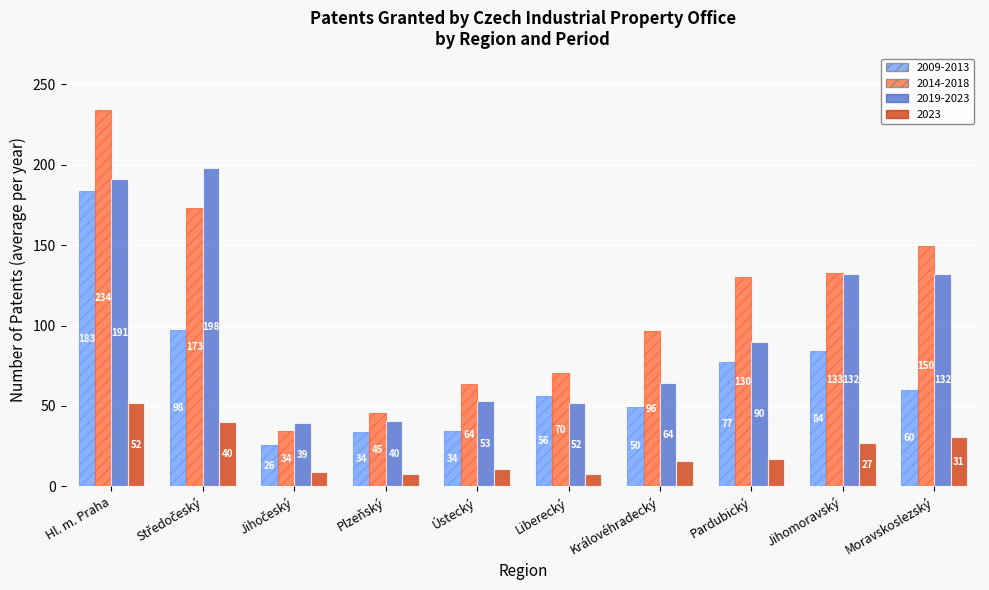

At which category is the sum across all series the highest?

Hl. m. Praha